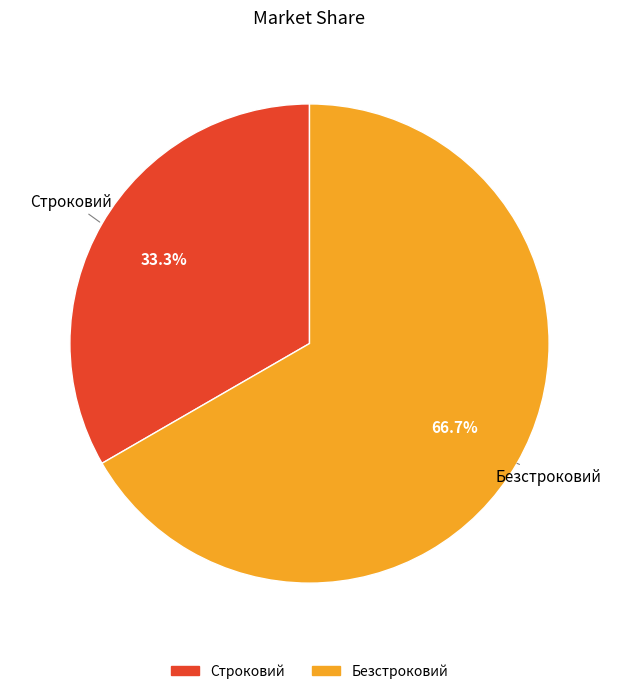

Does Безстроковий represent more than half of the total?

Yes